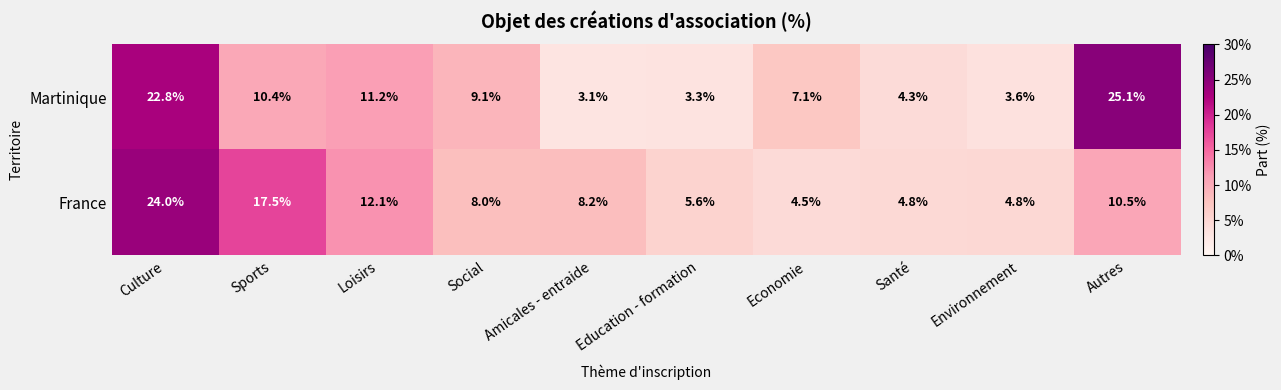

True or false: Martinique has a value of 10.4 at Sports.

True